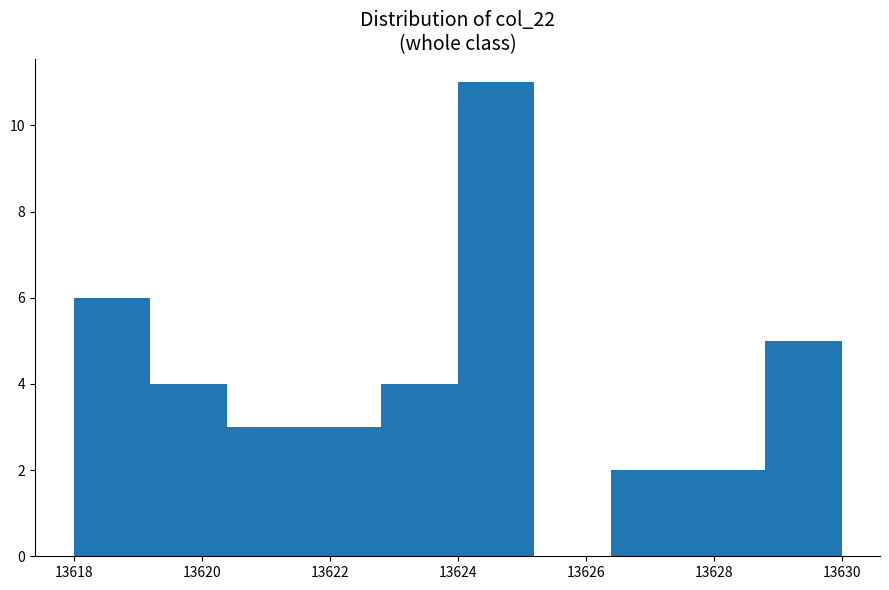

What is the height of the bar covering 13622.8 to 13624.0 on the x-axis? The values are not printed on the chart, so give them approximately, as read against the axis.

4